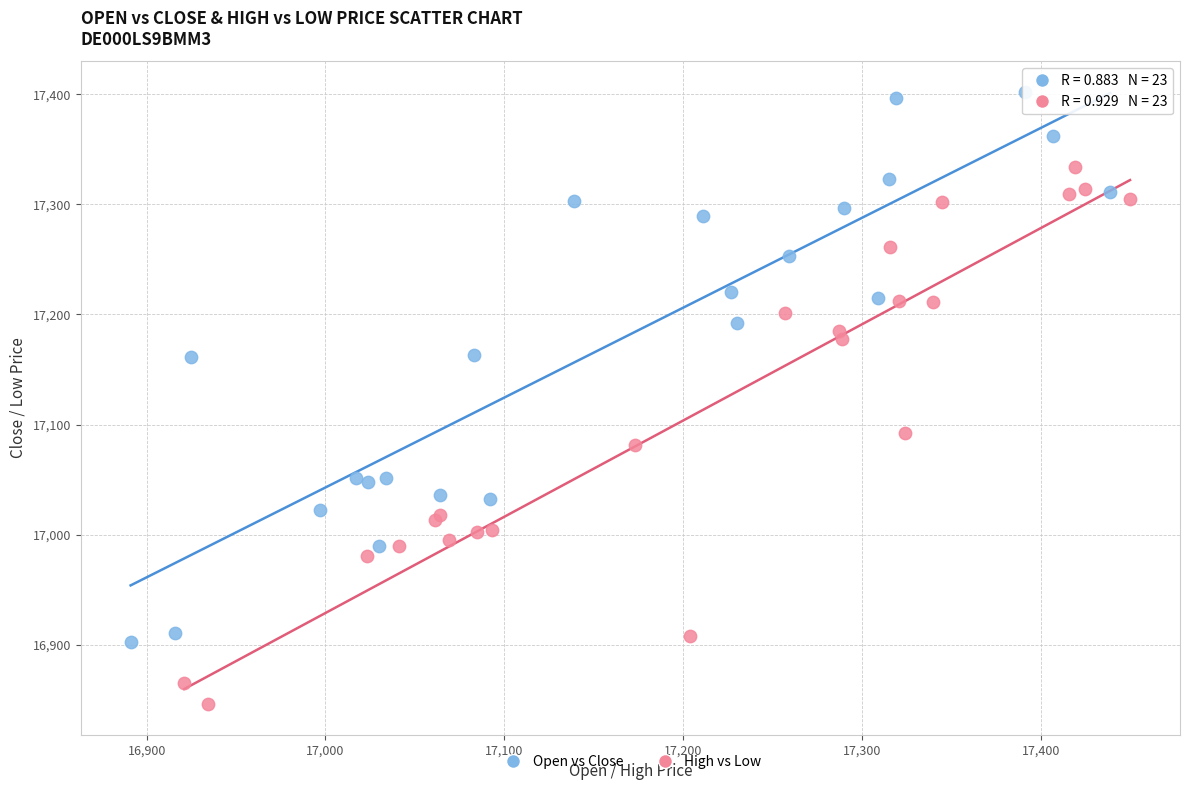

Which series has the largest Y range (max minus min)?

Open vs Close